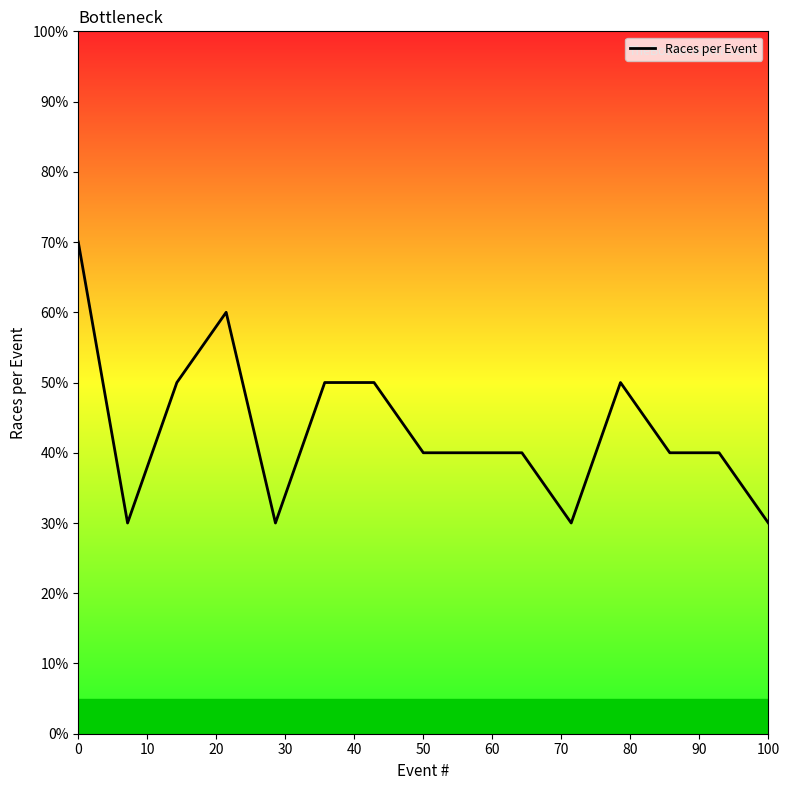

How many interior local peaks (higher than both neighbors) does the data have?

2